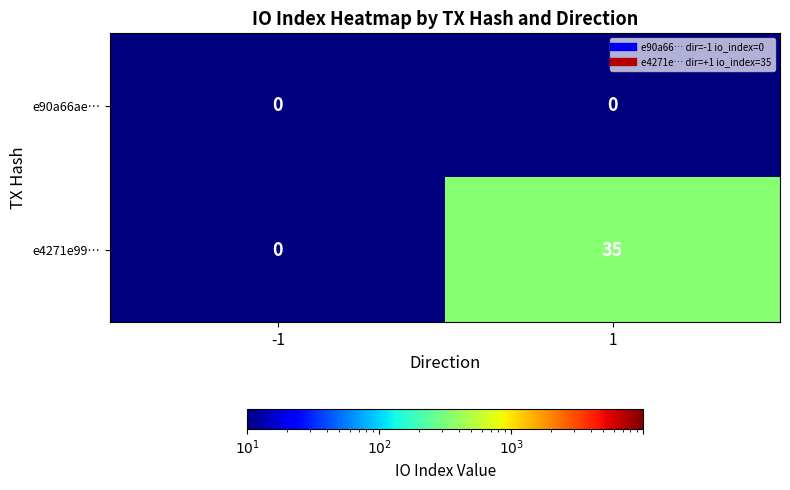

Reading right to left, what are all the values shown in this chart?

e90a66ae…: 0	0
e4271e99…: 35	0